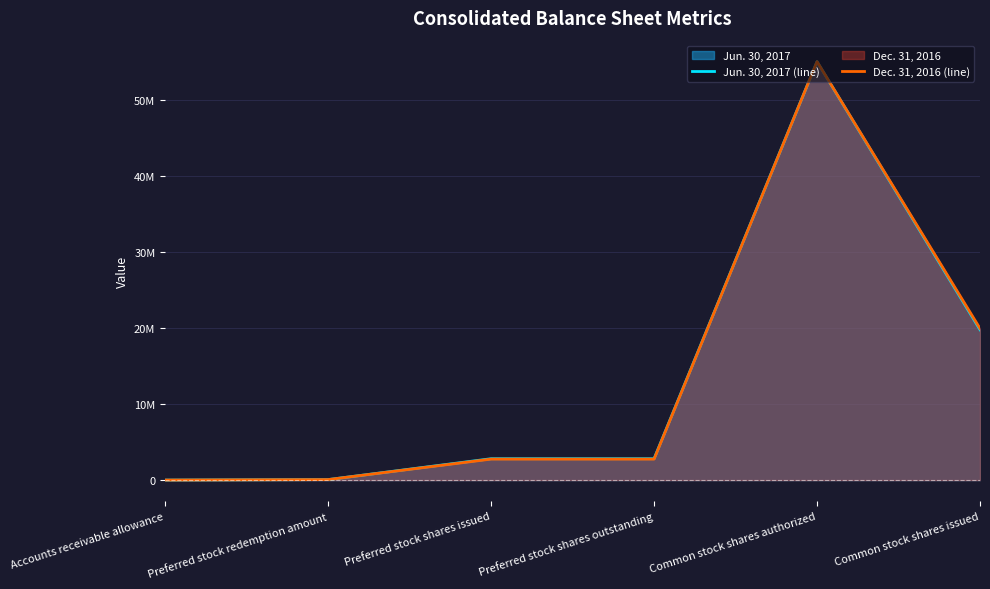

What is the maximum value shown in the chart?

55000000